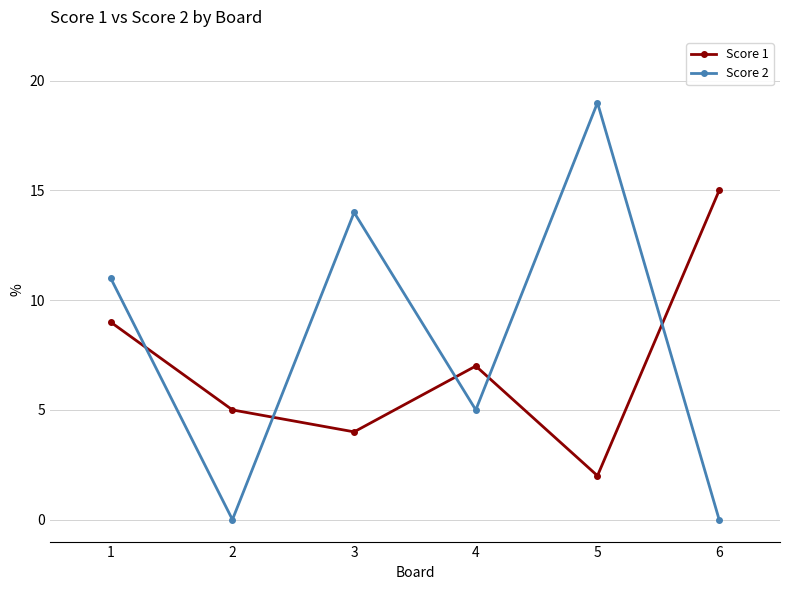

At which category is the sum across all series the highest?

5